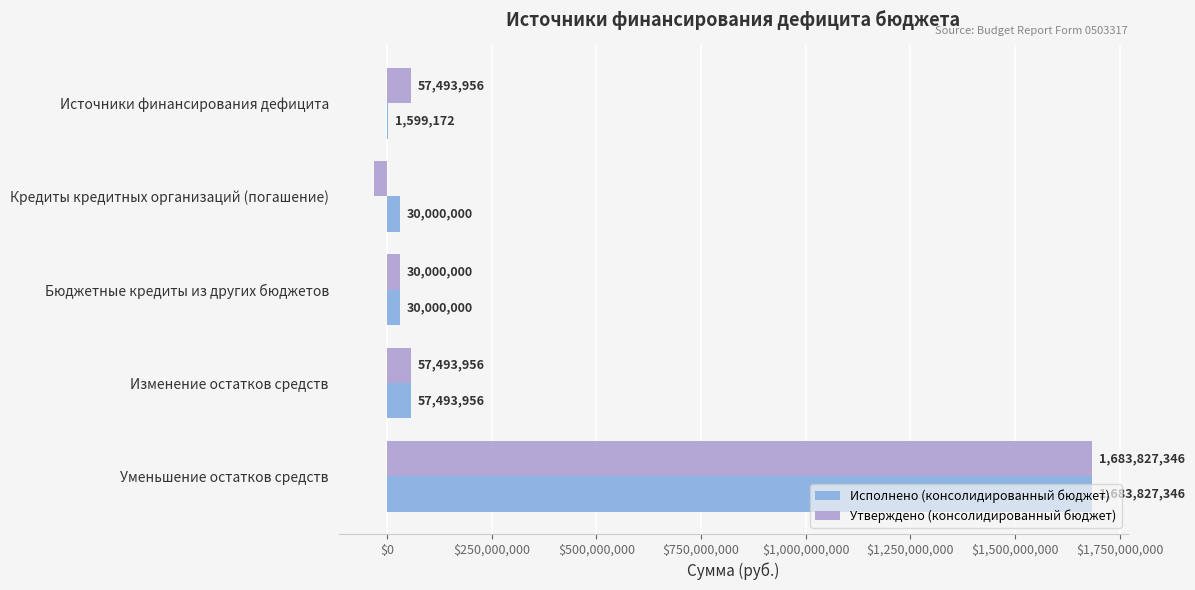

At which category is the sum across all series the highest?

Уменьшение остатков средств